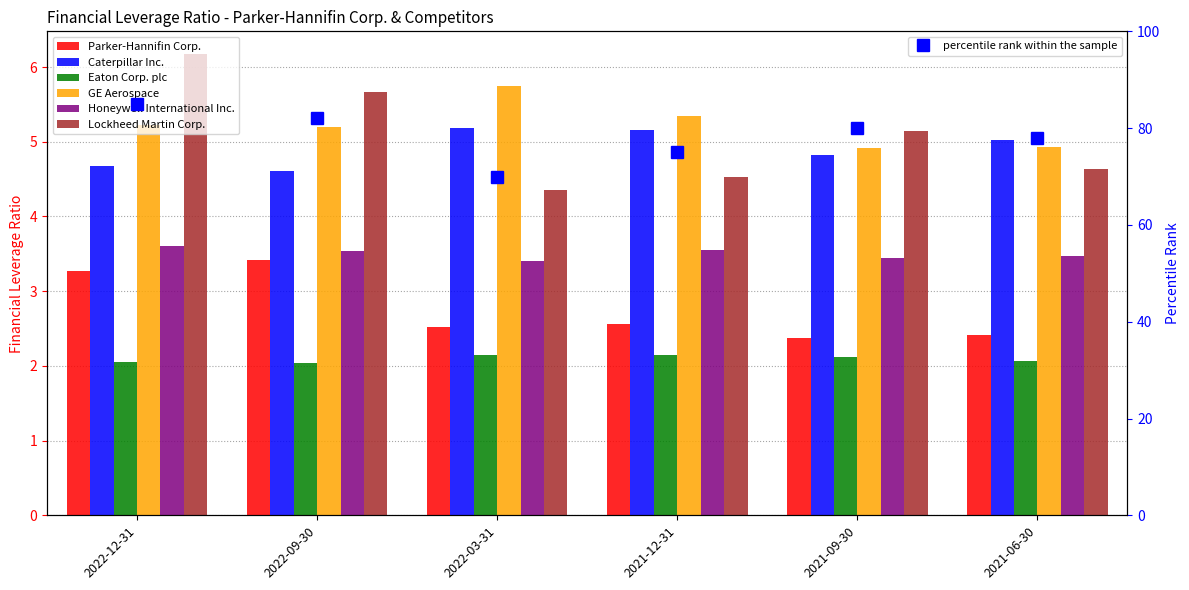

What is the difference between the maximum and minimum values in the Caterpillar Inc. series?

0.6